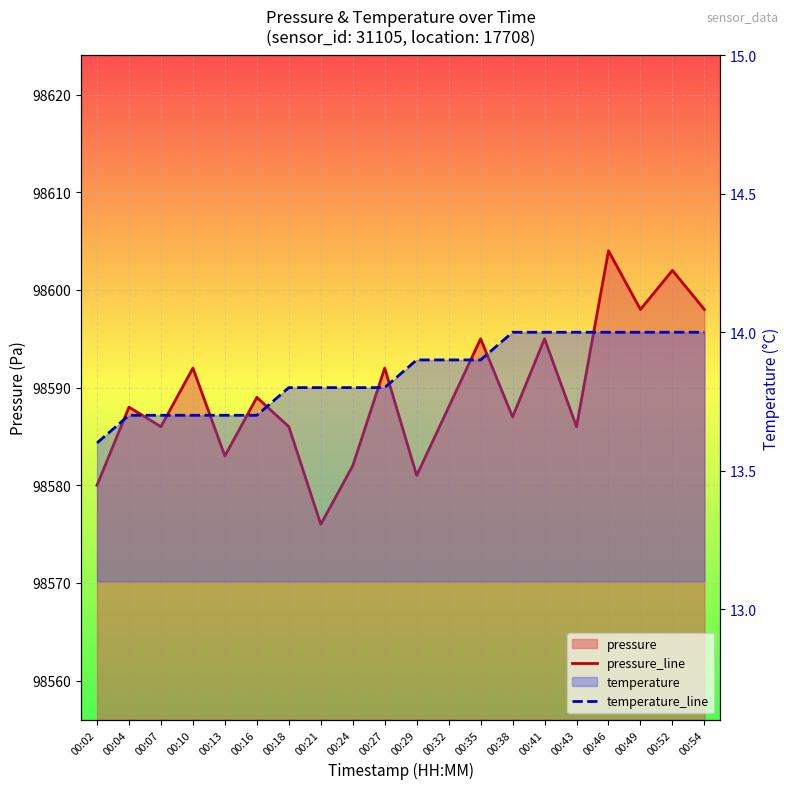

Reading left to right, extract all data points from this chart.

pressure: 00:02=98580.0	00:04=98588.0	00:07=98586.0	00:10=98592.0	00:13=98583.0	00:16=98589.0	00:18=98586.0	00:21=98576.0	00:24=98582.0	00:27=98592.0	00:29=98581.0	00:32=98588.0	00:35=98595.0	00:38=98587.0	00:41=98595.0	00:43=98586.0	00:46=98604.0	00:49=98598.0	00:52=98602.0	00:54=98598.0
temperature: 00:02=13.6	00:04=13.7	00:07=13.7	00:10=13.7	00:13=13.7	00:16=13.7	00:18=13.8	00:21=13.8	00:24=13.8	00:27=13.8	00:29=13.9	00:32=13.9	00:35=13.9	00:38=14.0	00:41=14.0	00:43=14.0	00:46=14.0	00:49=14.0	00:52=14.0	00:54=14.0